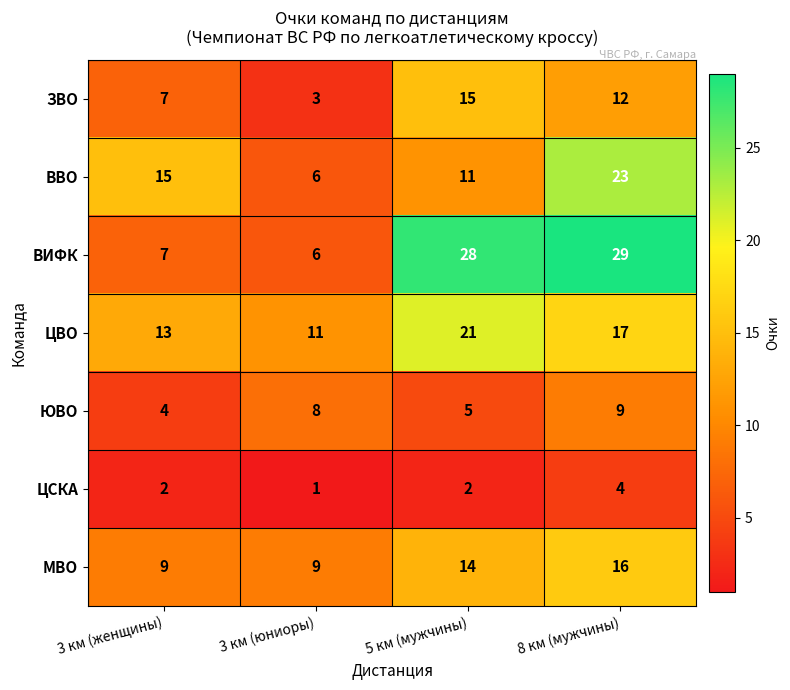

What value does the ЦВО series have at 3 км (женщины), to the nearest 10?

10